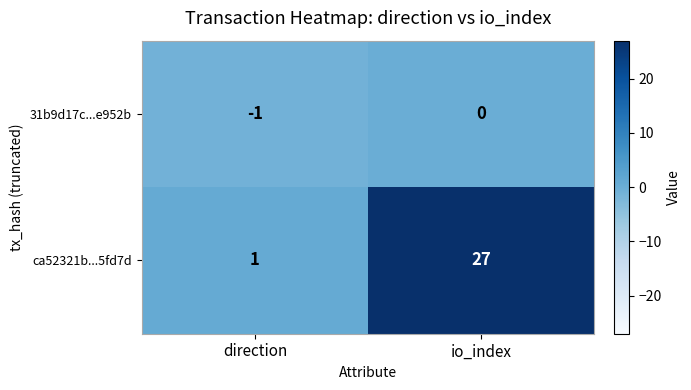

At which label does ca52321b...5fd7d reach its peak?

io_index